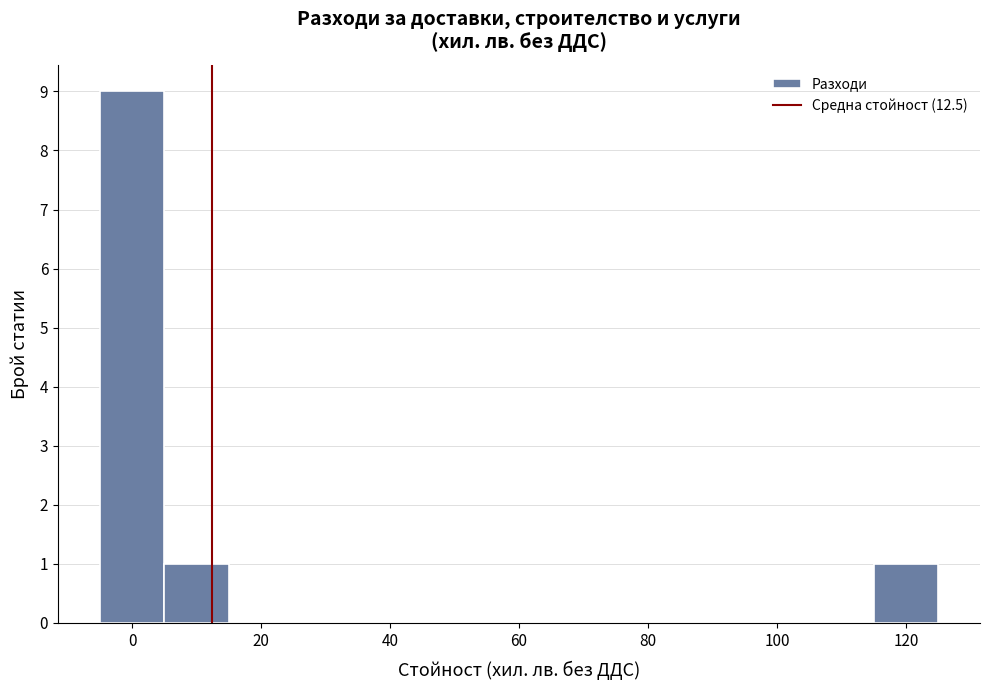

What is the height of the bar covering 5 to 15 on the x-axis? Neither the bar edges nor the heights are printed on the chart, so give them approximately, as read against the axes.

1